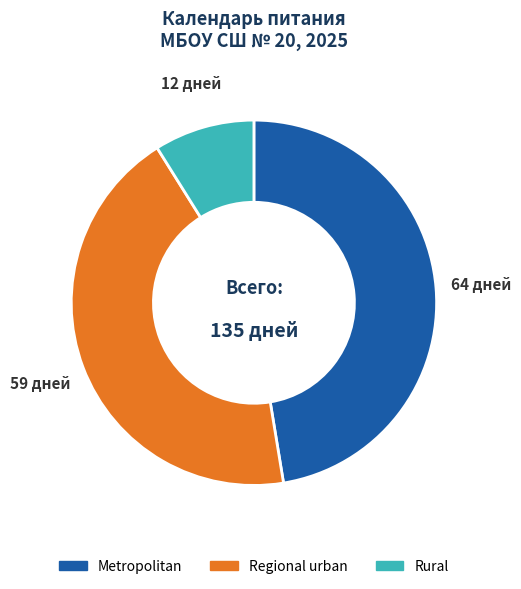

Does any single category account for the majority?

No